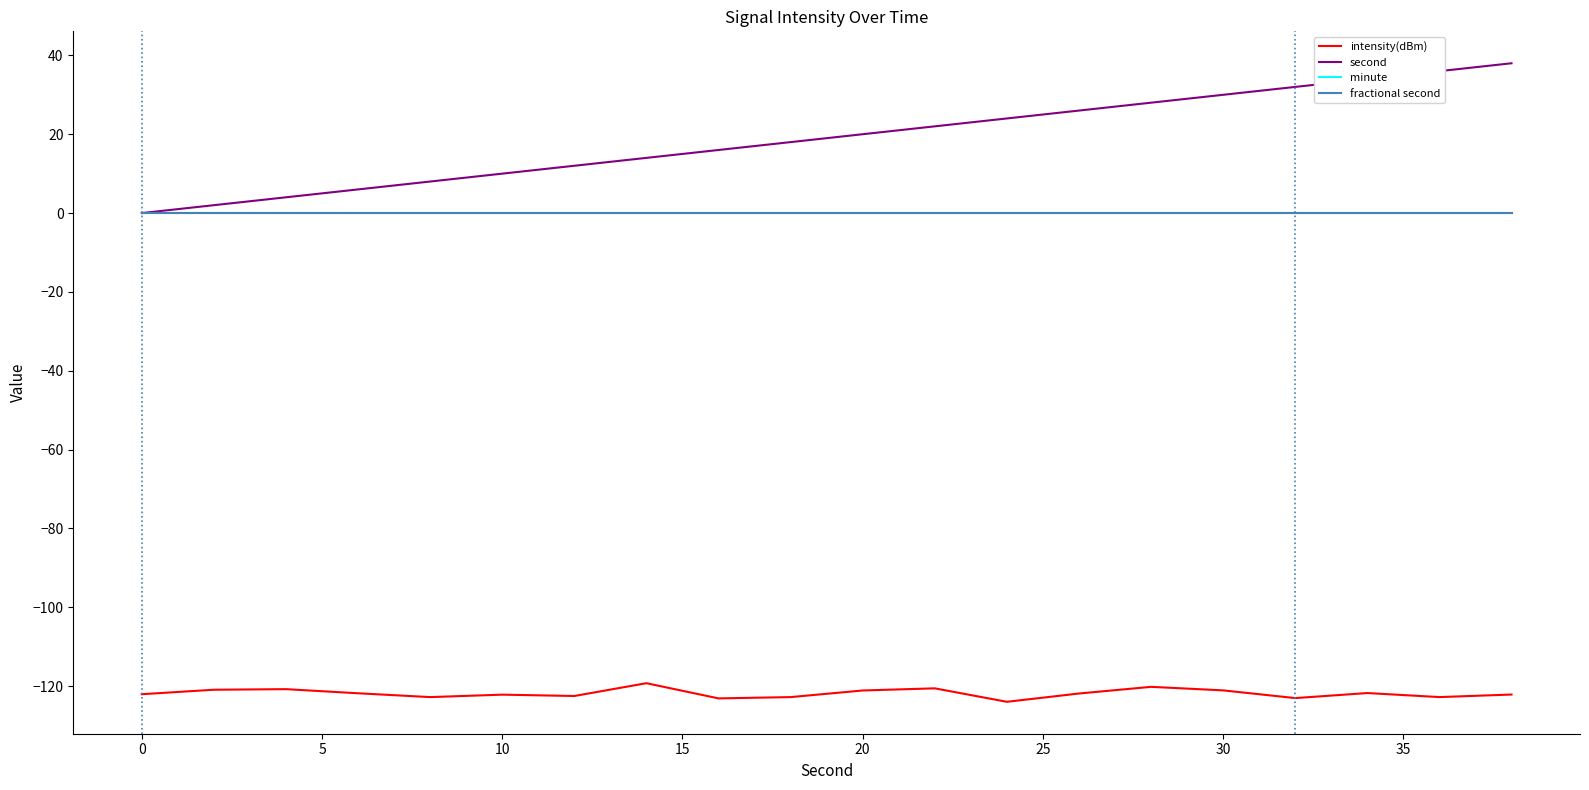

Which series has the widest spread of values?

second